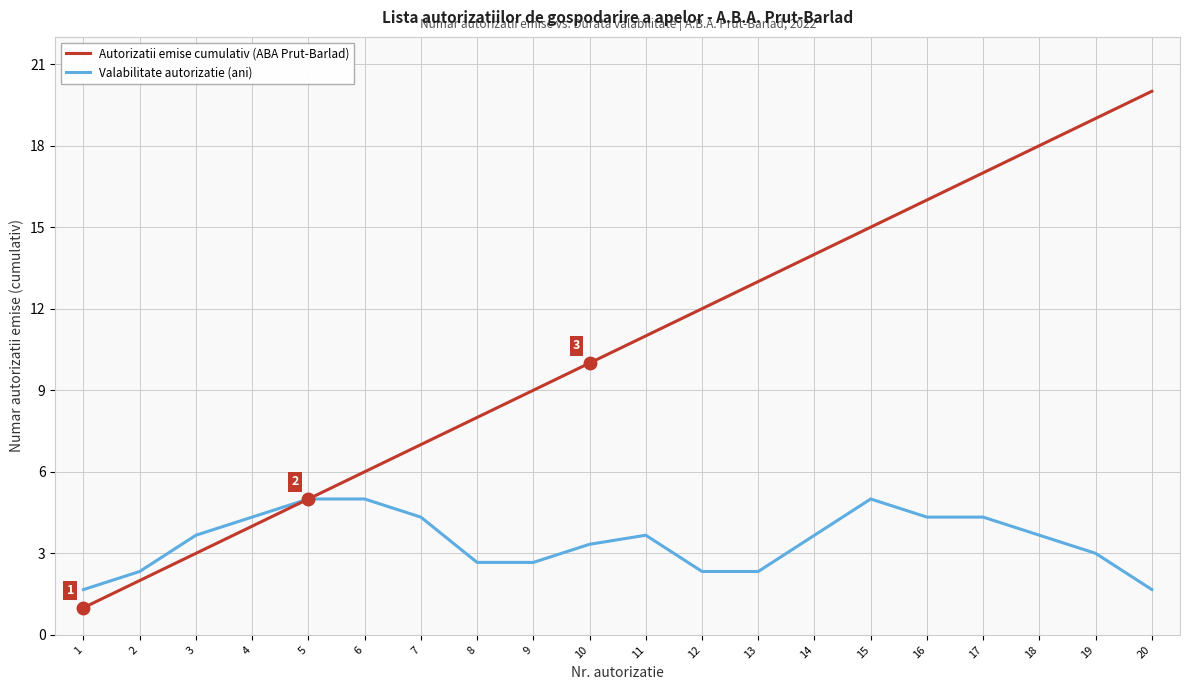

Is it true that Valabilitate autorizatie (ani) equals 4.4 at 8?

False